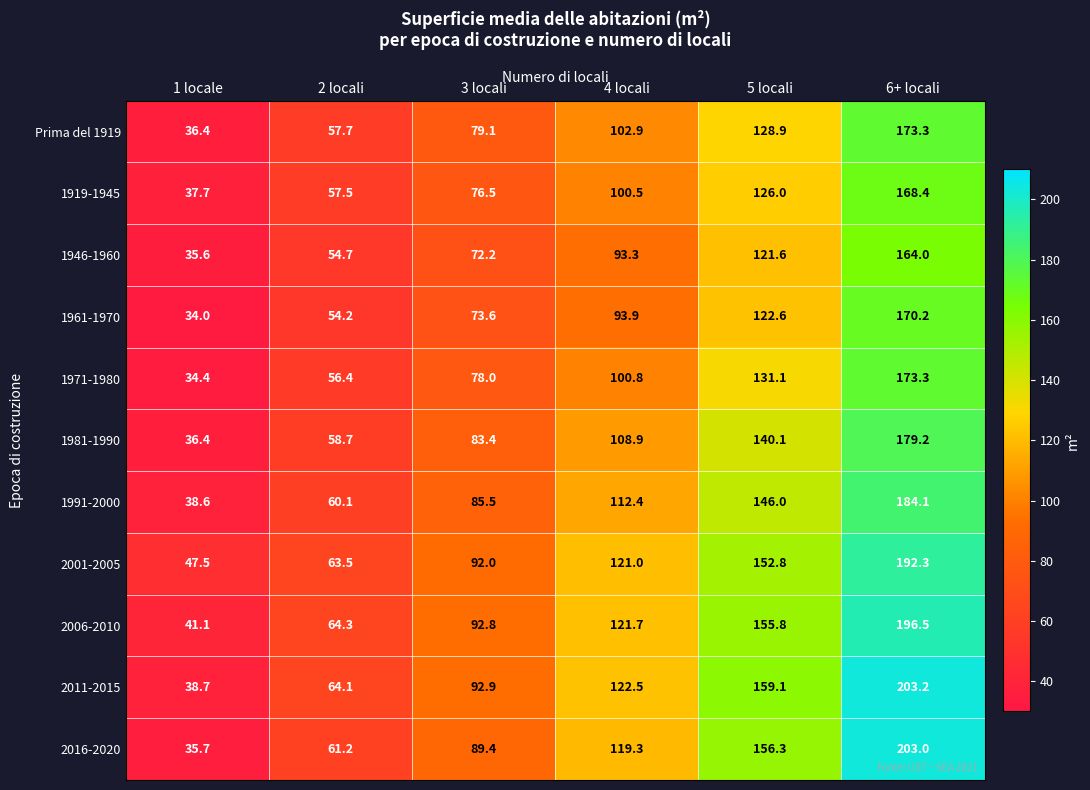

Read the 2001-2005 value at 5 locali.

152.8